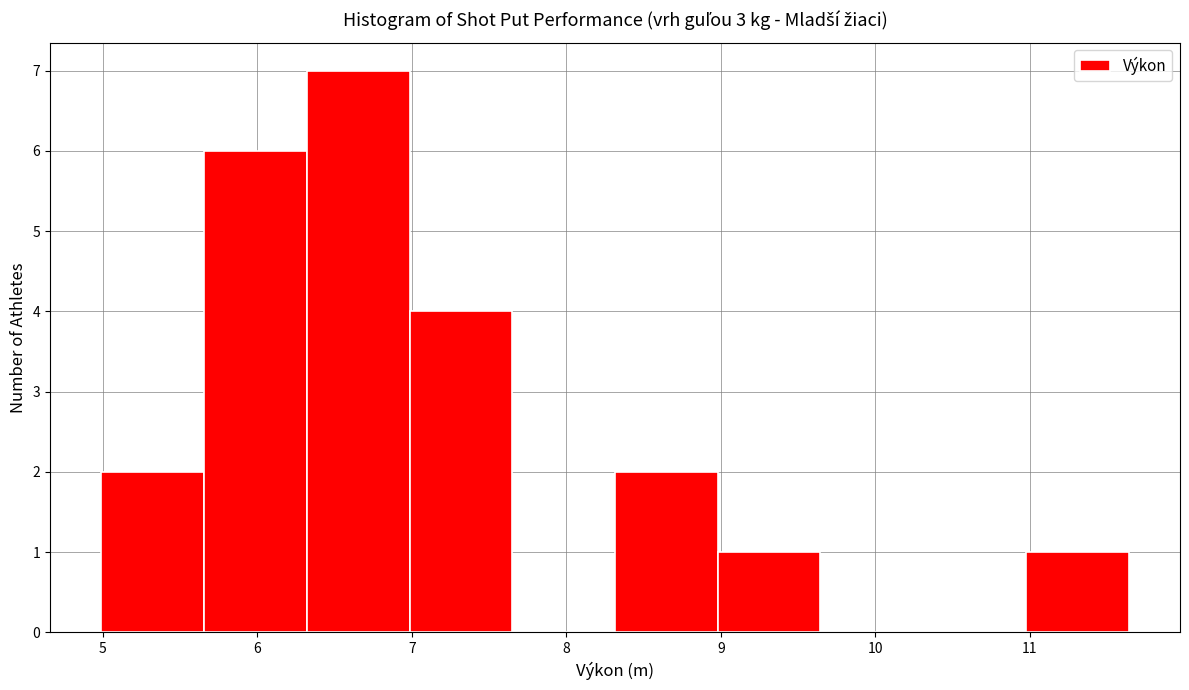

Reading left to right, list every bar in this chart as the range it spans on the x-axis followed by its height. Neither the bar edges nor the heights are printed on the chart, so give them approximately, as read against the axes.

5.0 to 5.7: 2
5.7 to 6.3: 6
6.3 to 7.0: 7
7.0 to 7.7: 4
7.7 to 8.3: 0
8.3 to 9.0: 2
9.0 to 9.6: 1
9.6 to 10.3: 0
10.3 to 11.0: 0
11.0 to 11.6: 1